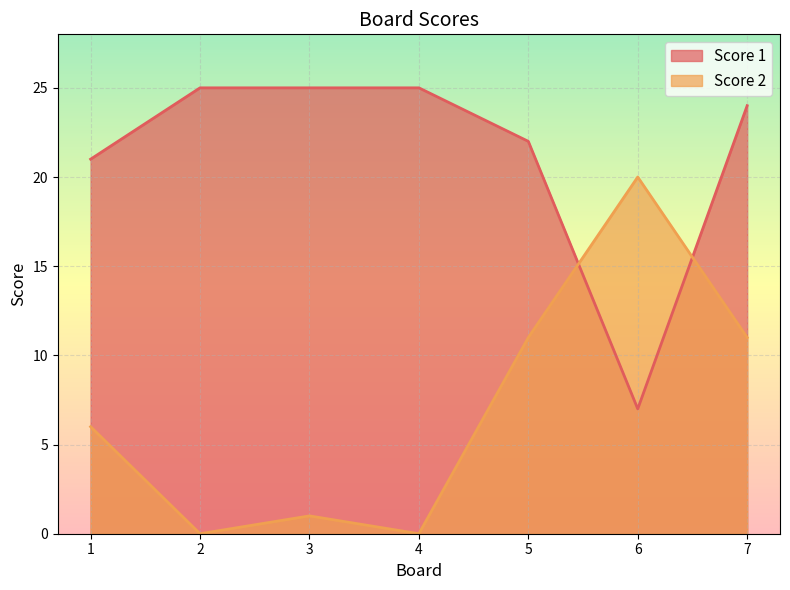

In Score 2, how many points are lower than both neighbors (excluding endpoints)?

2